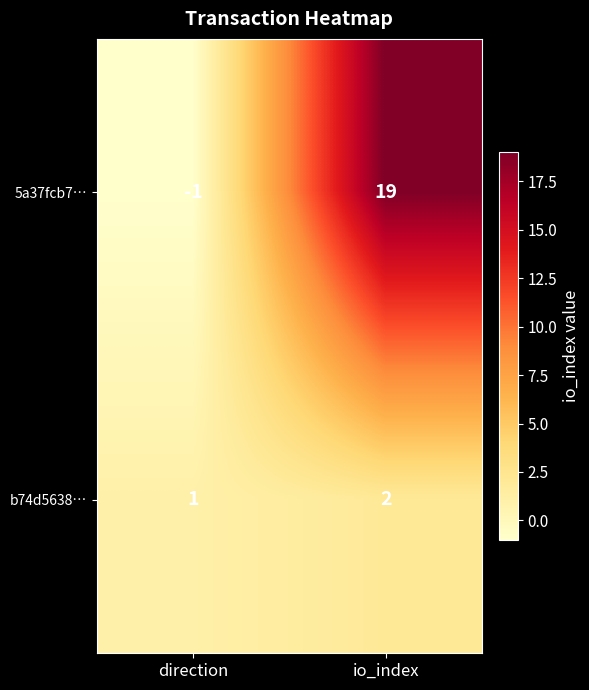

What is the sum of the 5a37fcb7… values at io_index and direction?

18